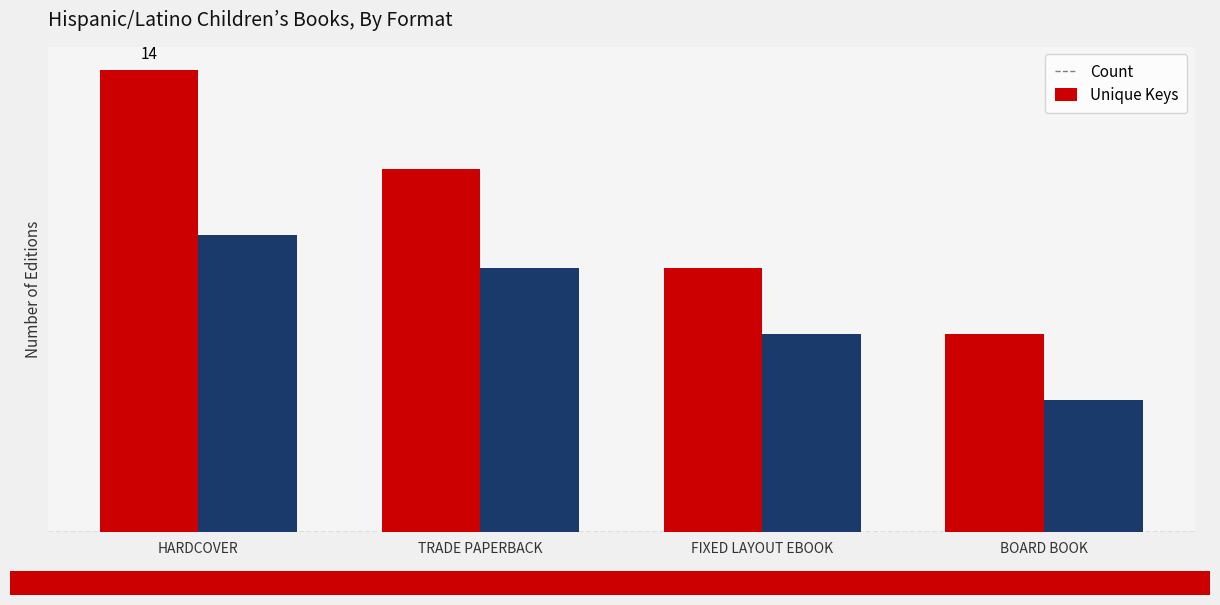

Are the bars horizontal?

No